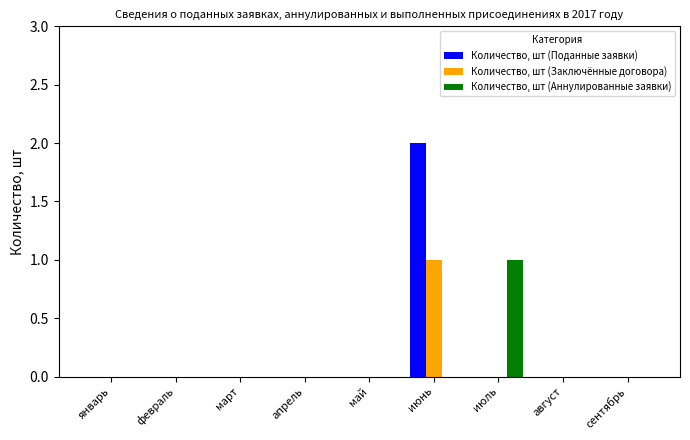

Reading right to left, transcribe all the data shown in this chart.

Количество, шт (Поданные заявки): сентябрь=0	август=0	июль=0	июнь=2	май=0	апрель=0	март=0	февраль=0	январь=0
Количество, шт (Заключённые договора): сентябрь=0	август=0	июль=0	июнь=1	май=0	апрель=0	март=0	февраль=0	январь=0
Количество, шт (Аннулированные заявки): сентябрь=0	август=0	июль=1	июнь=0	май=0	апрель=0	март=0	февраль=0	январь=0